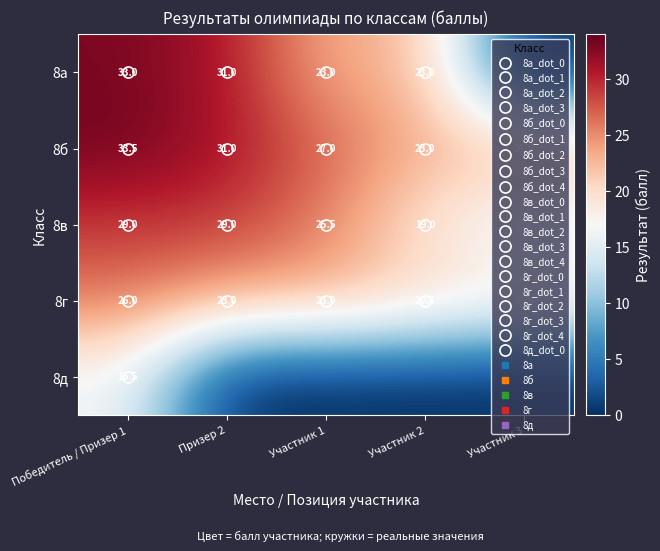

At which category is the sum across all series the highest?

Победитель / Призер 1